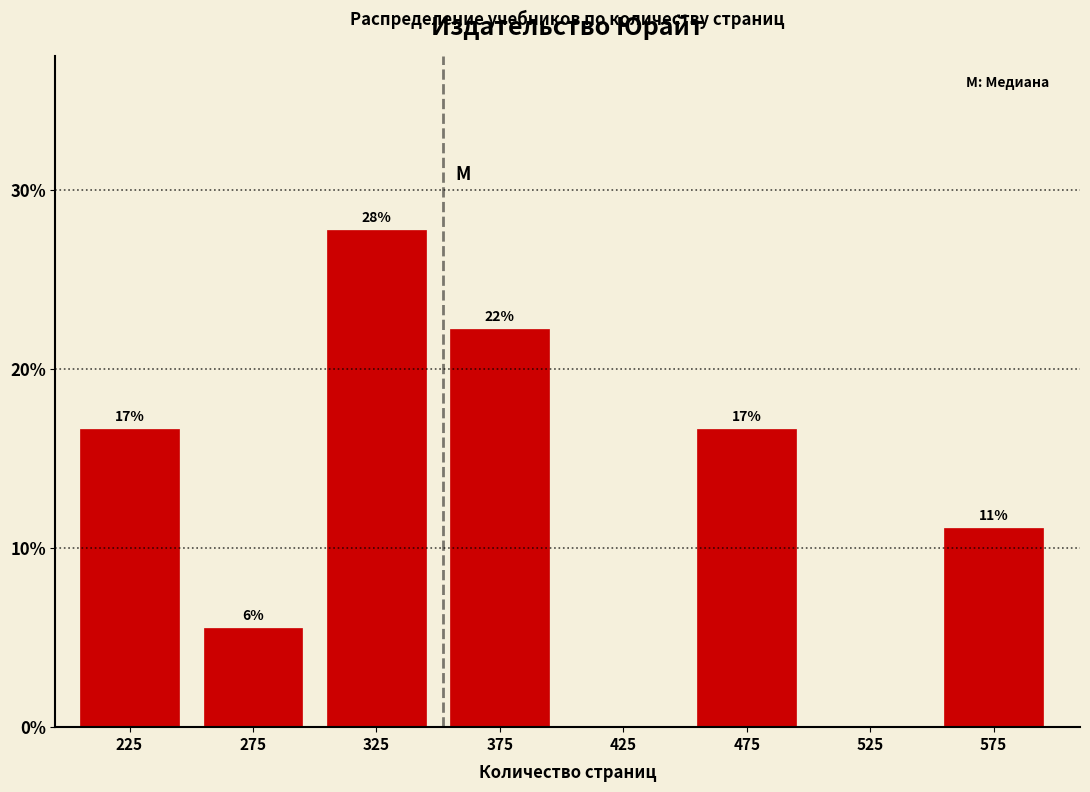

Are the bars horizontal?

No